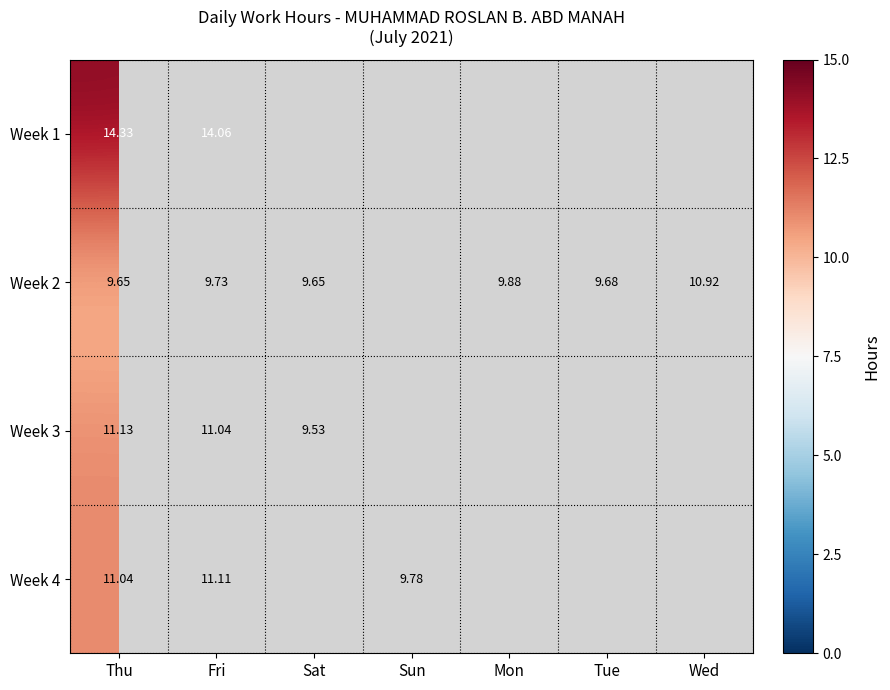

Which label corresponds to the smallest value in the chart?

Sat